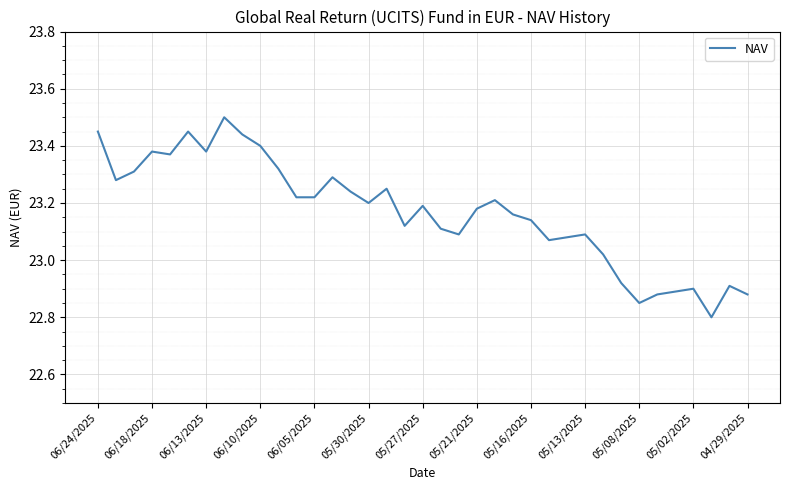

How many values are below 23?

8